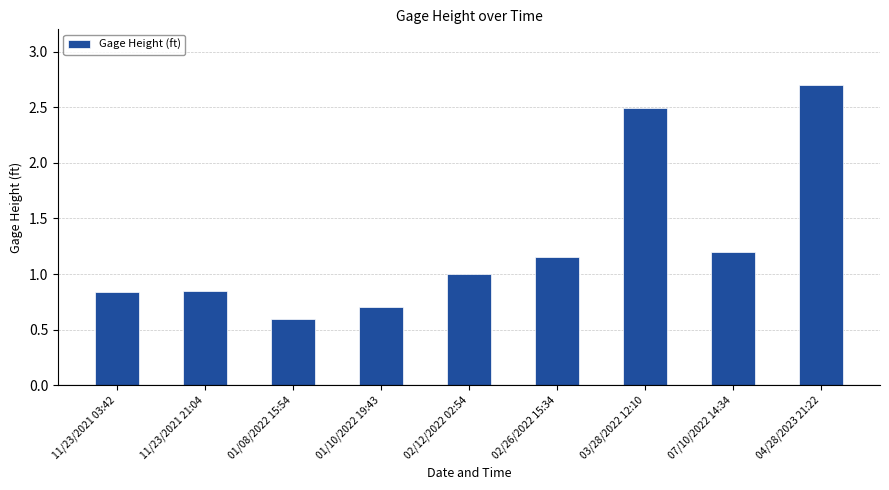

What position from the right is 03/28/2022 12:10?

3